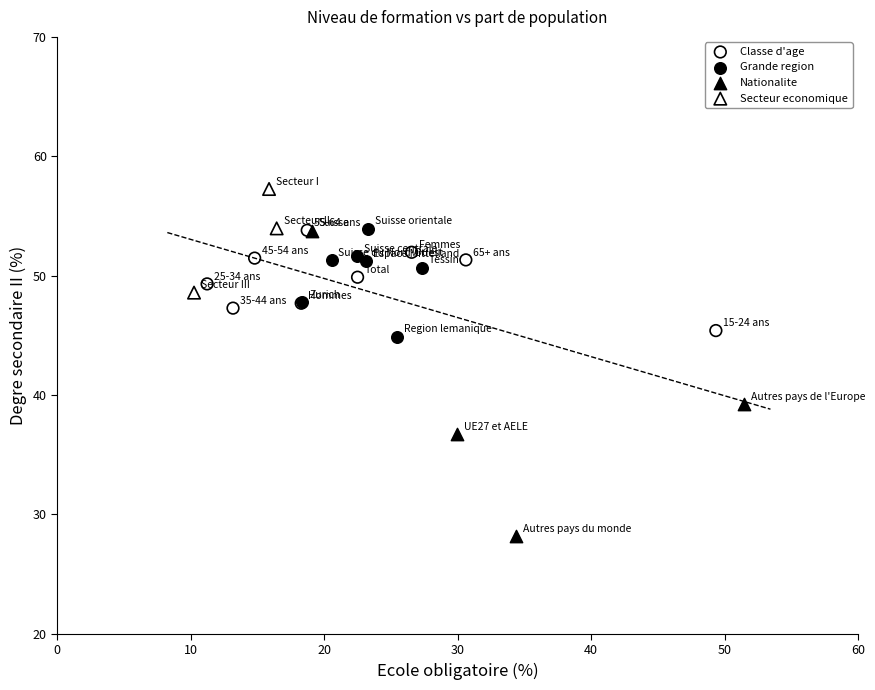

Which series contains the highest Y value?

Secteur economique